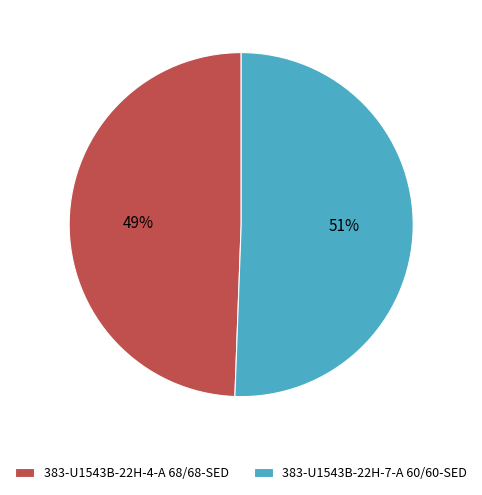

What is the majority slice?

383-U1543B-22H-7-A 60/60-SED